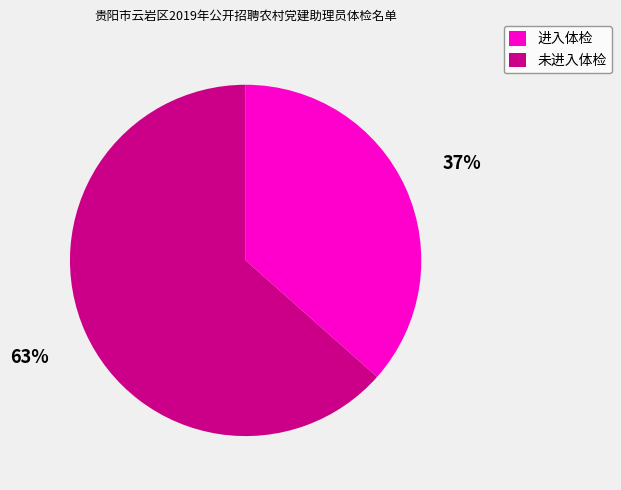

Combined, do 进入体检 and 未进入体检 account for over 50%?

Yes